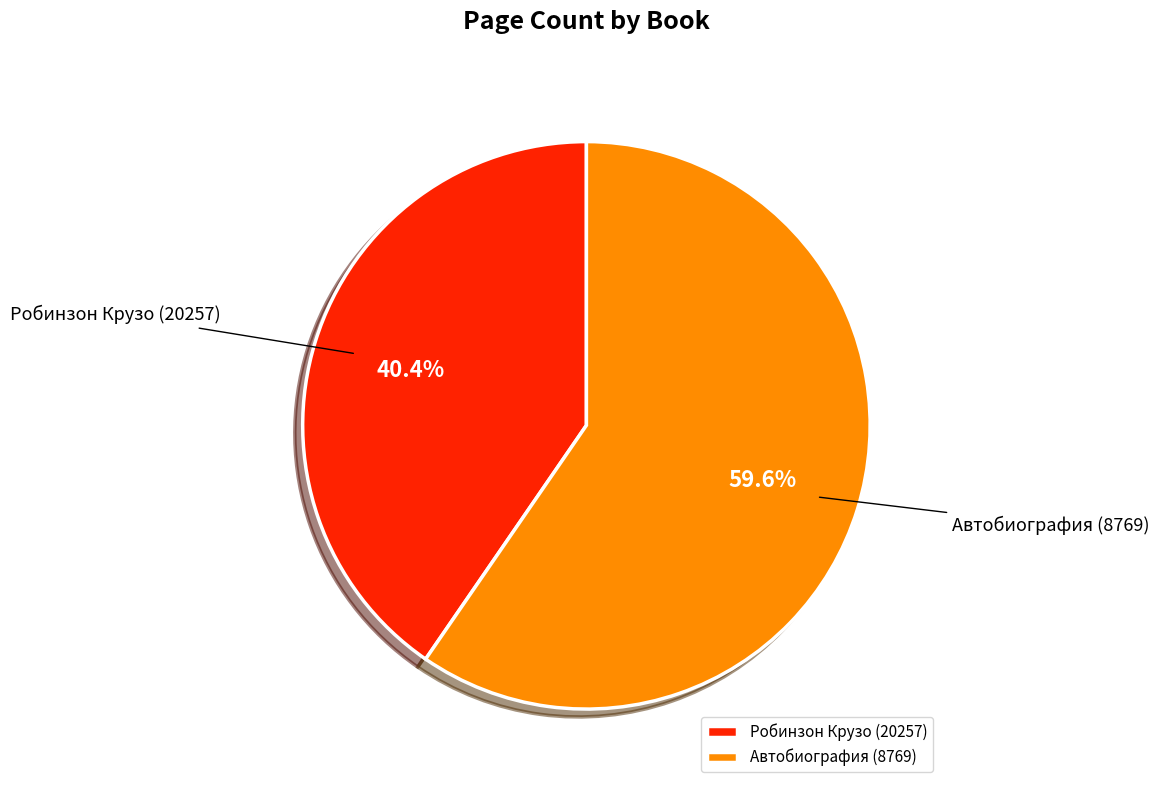

How many segments does this pie chart have?

2